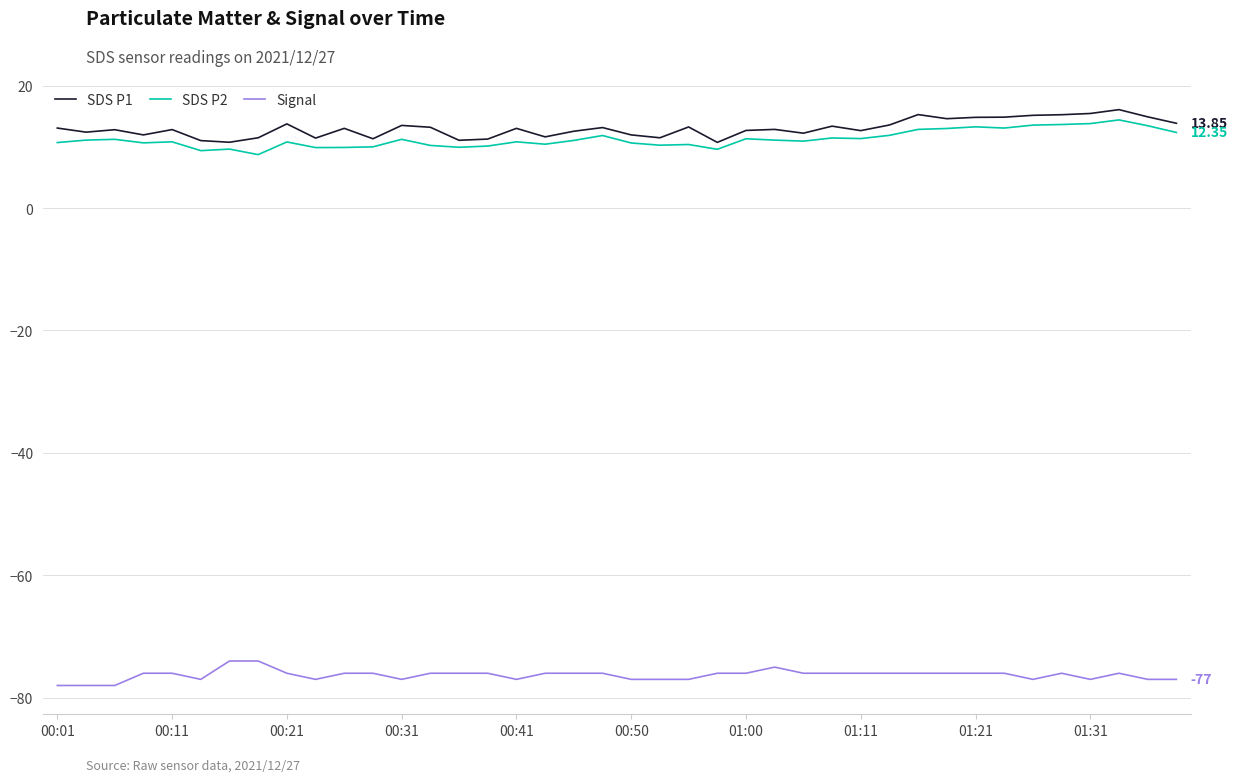

What is the minimum value shown in the chart?

-78.0